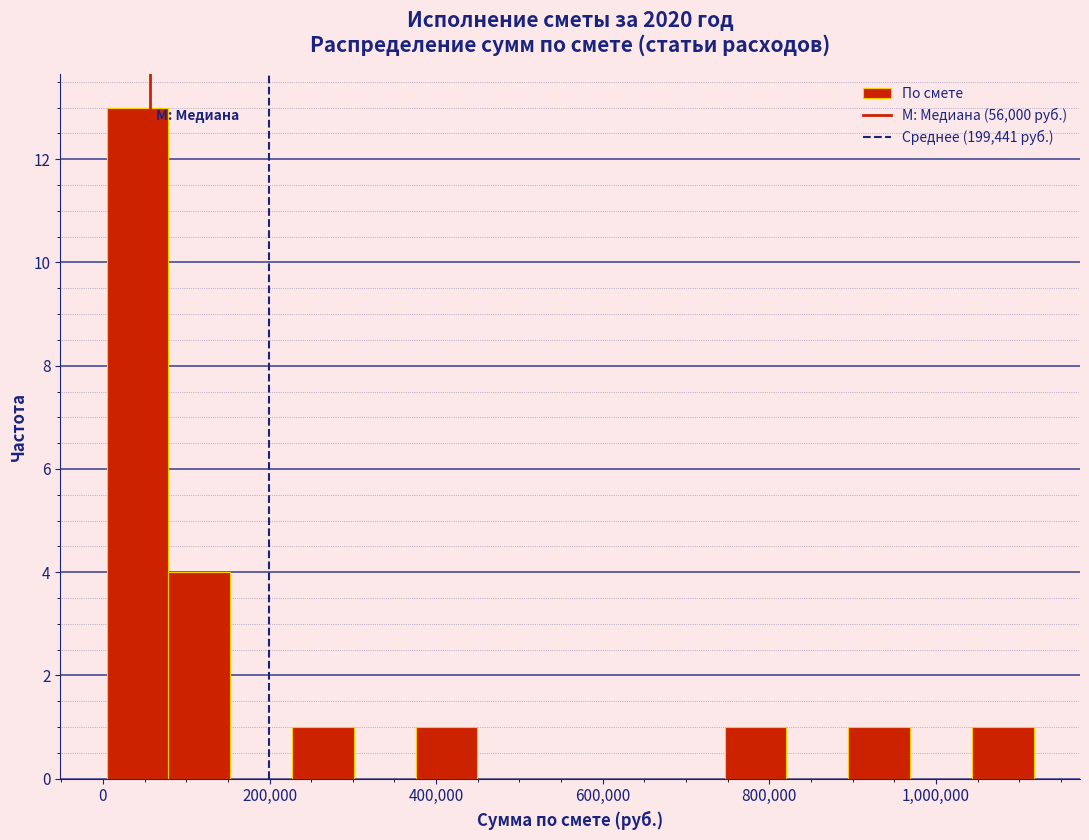

Around what value on the x-axis is the tallest bar? Give the approximate position of its centre, as read against the axis.

40000